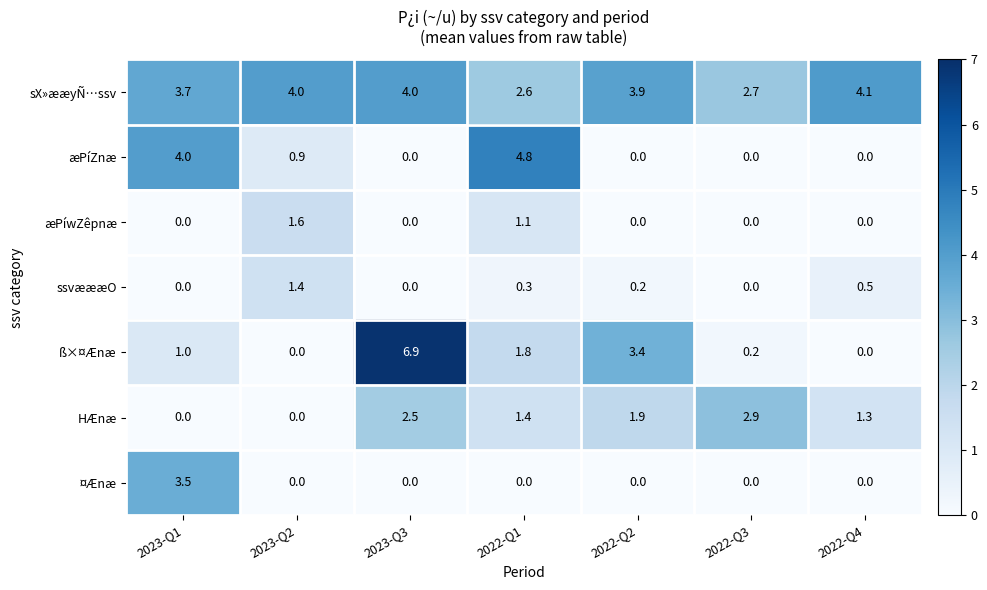

True or false: æPíZnæ has a value of 2.5 at 2022-Q2.

False